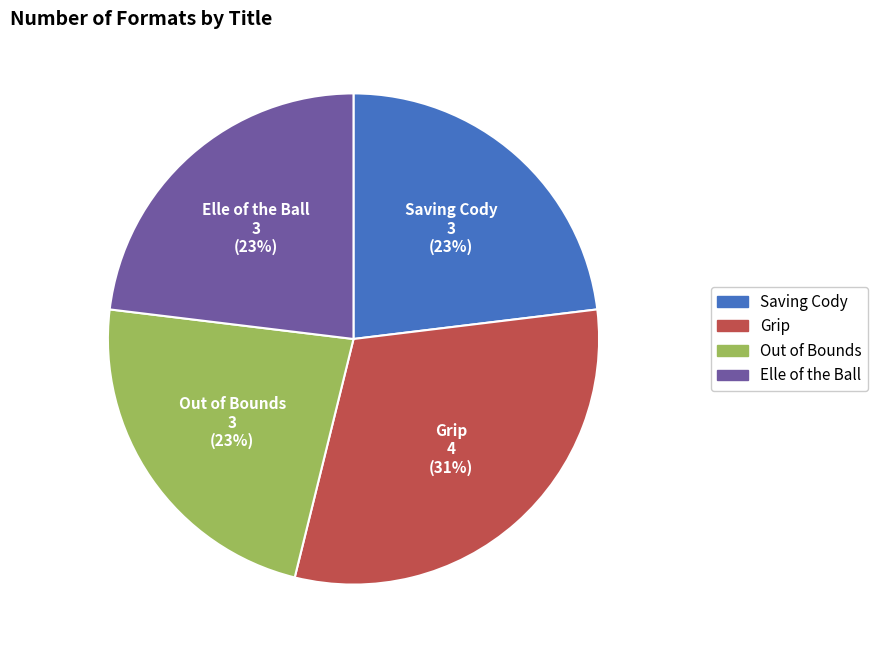

Is Elle of the Ball the majority of the pie?

No